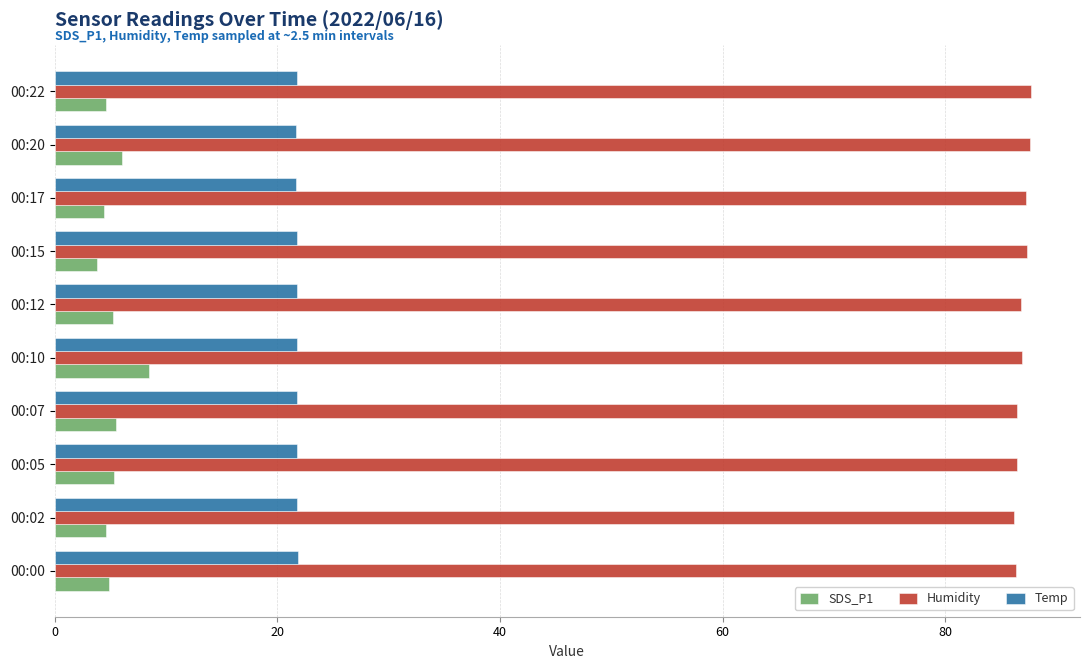

What is the difference between the highest and lowest values at 00:02?

81.6